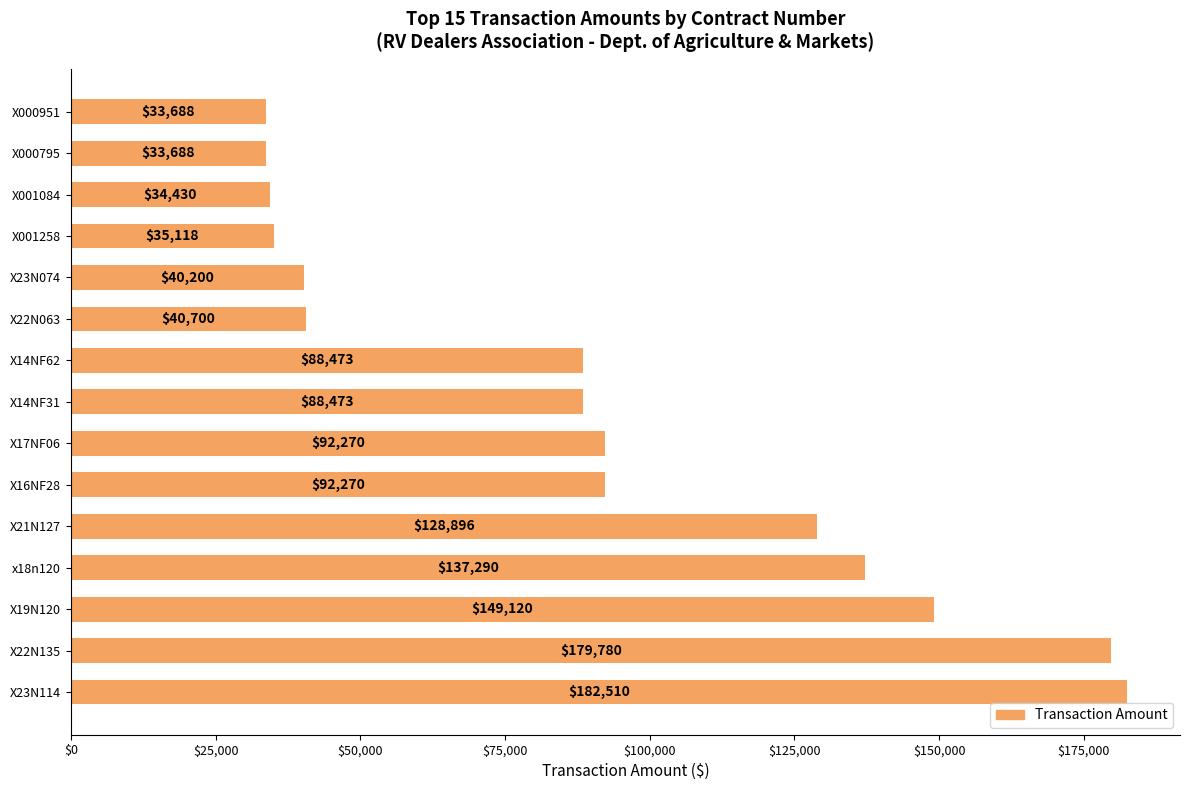

What is the difference between the maximum and minimum values?

148822.5